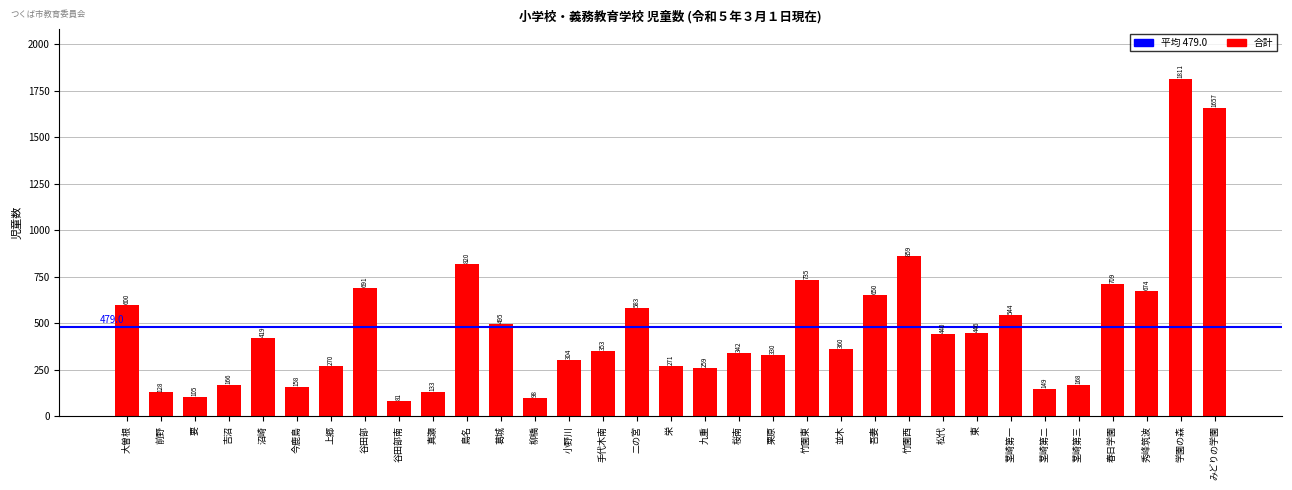

Is it true that the value at 前野 is 205?

False